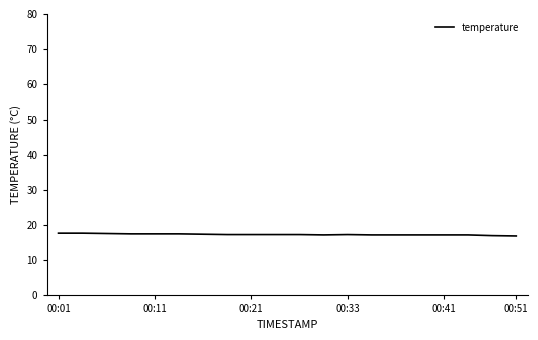

What is the smallest value displayed?

16.9